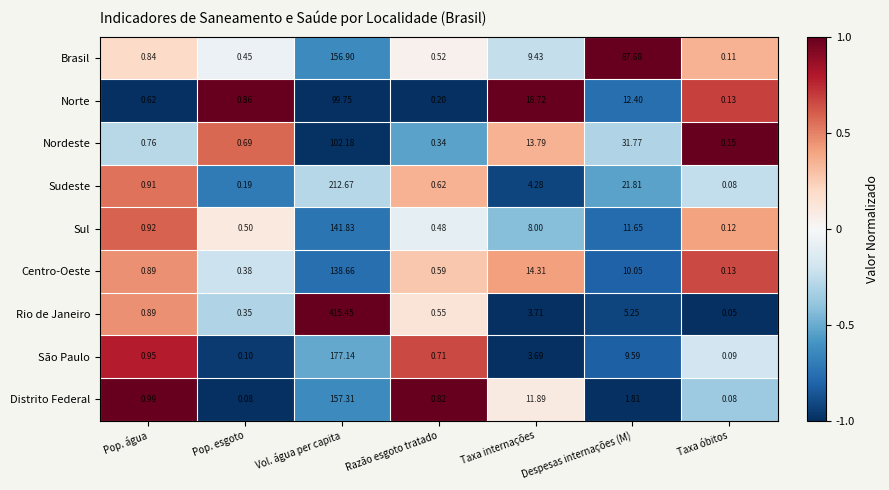

Is the value of Nordeste at Taxa internações greater than the value of Brasil at Taxa óbitos?

Yes